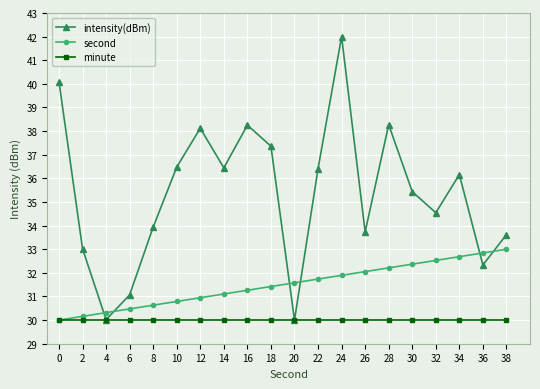

What is the value of the intensity(dBm) point at the 10th from the left?

37.4